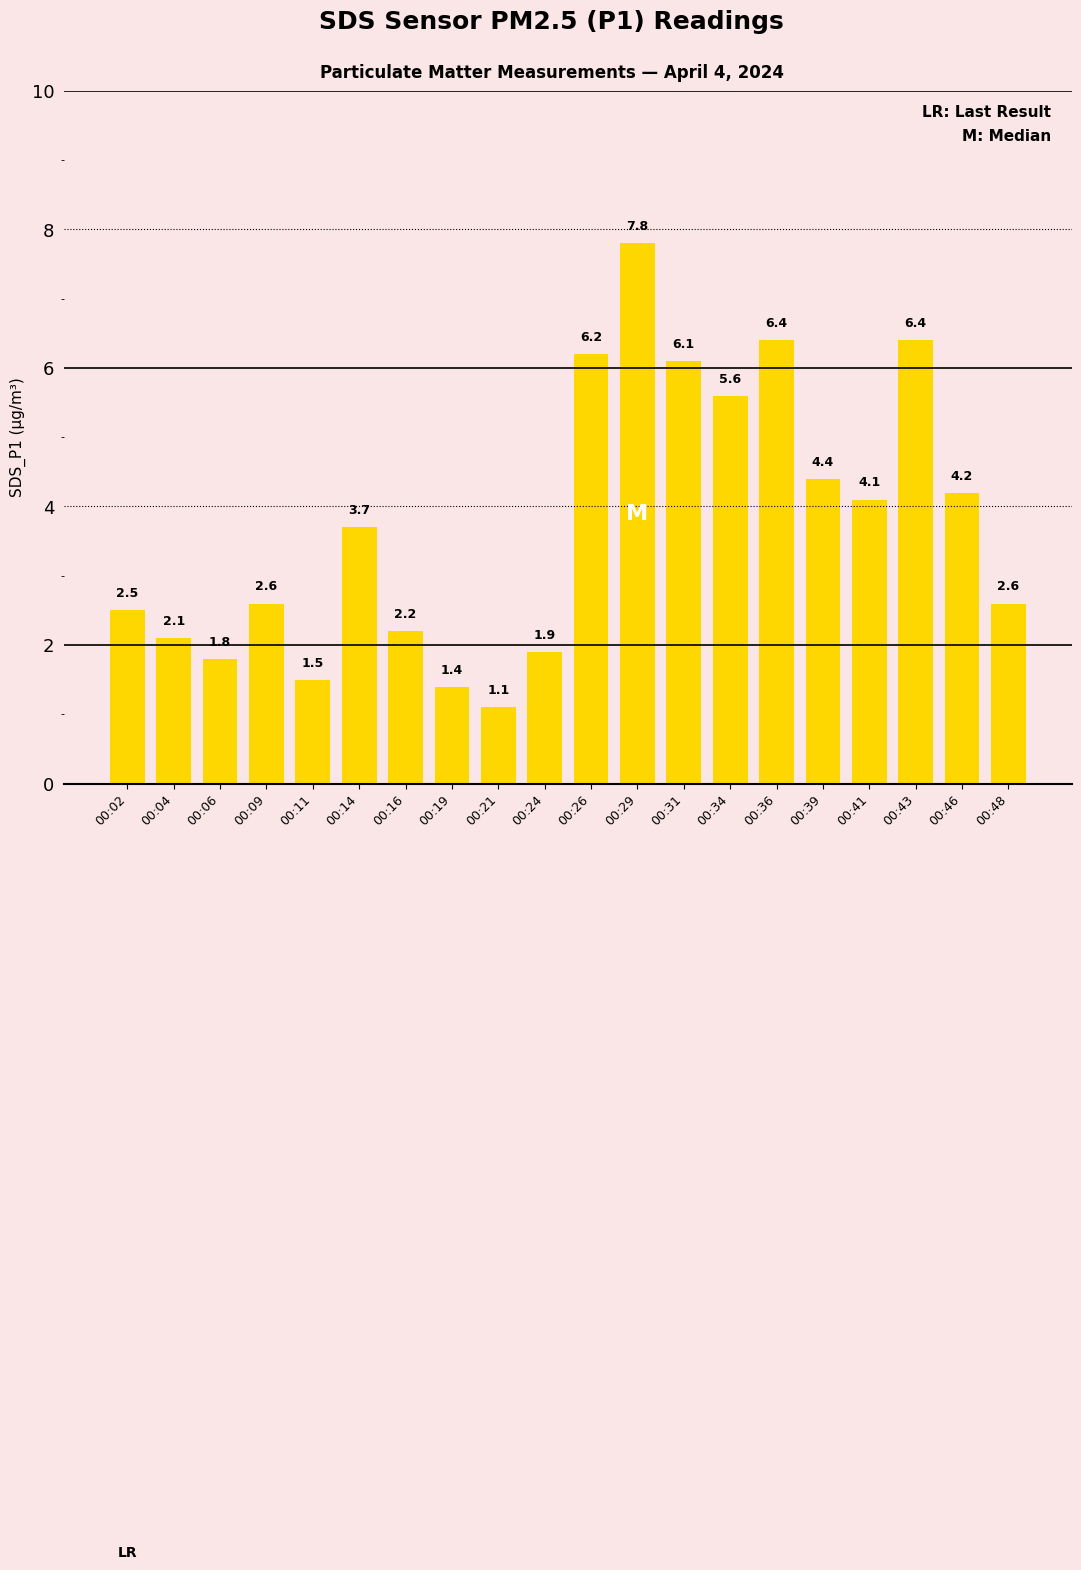

Where does the data first go above 3?

00:14